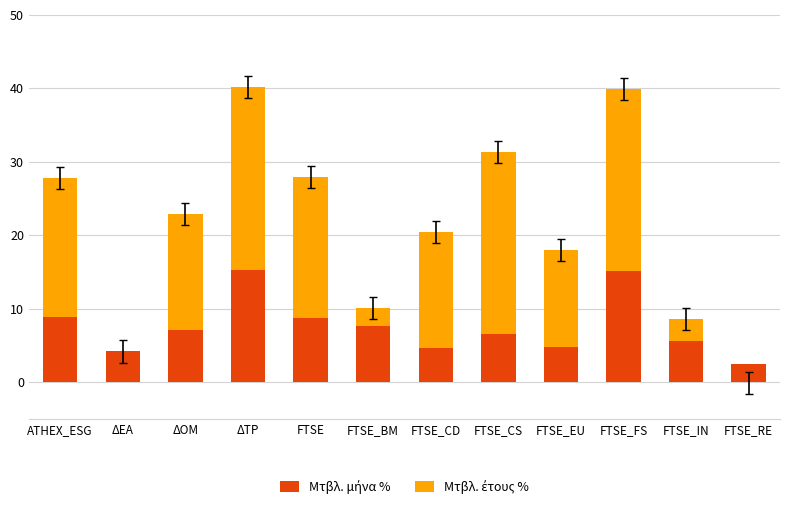

What is the total value across all series at FTSE_FS?

39.9